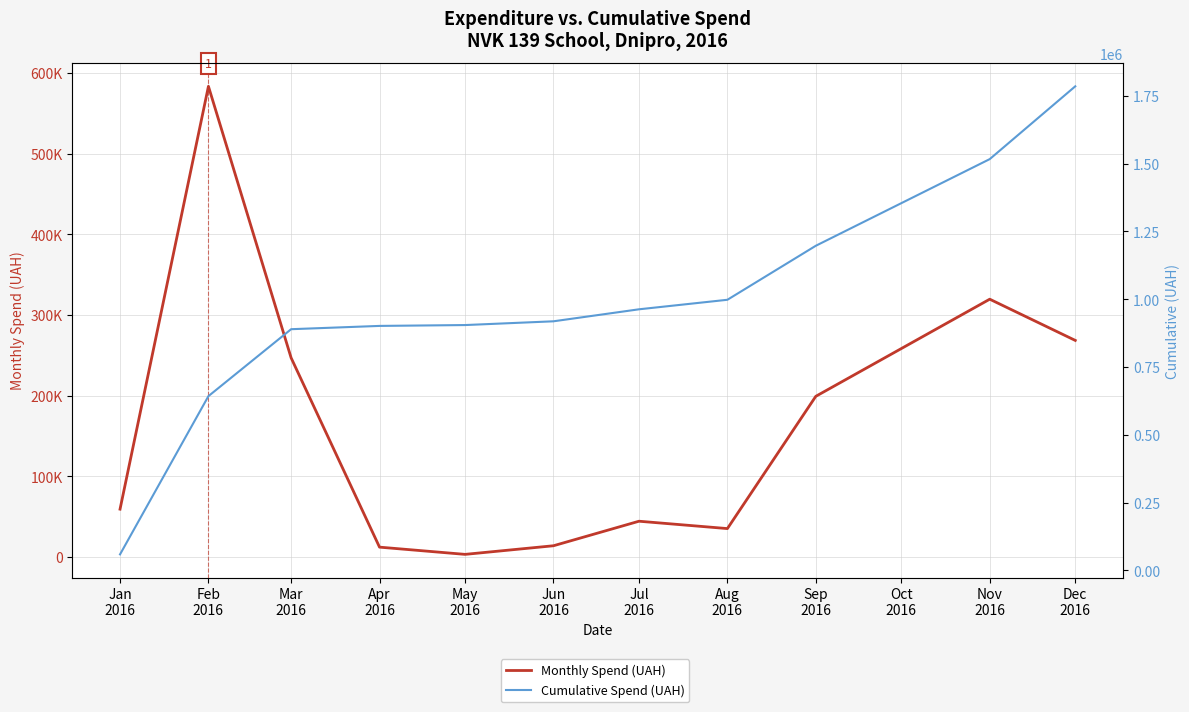

What is the value of the Monthly Spend (UAH) point at the 8th from the left?

35130.0